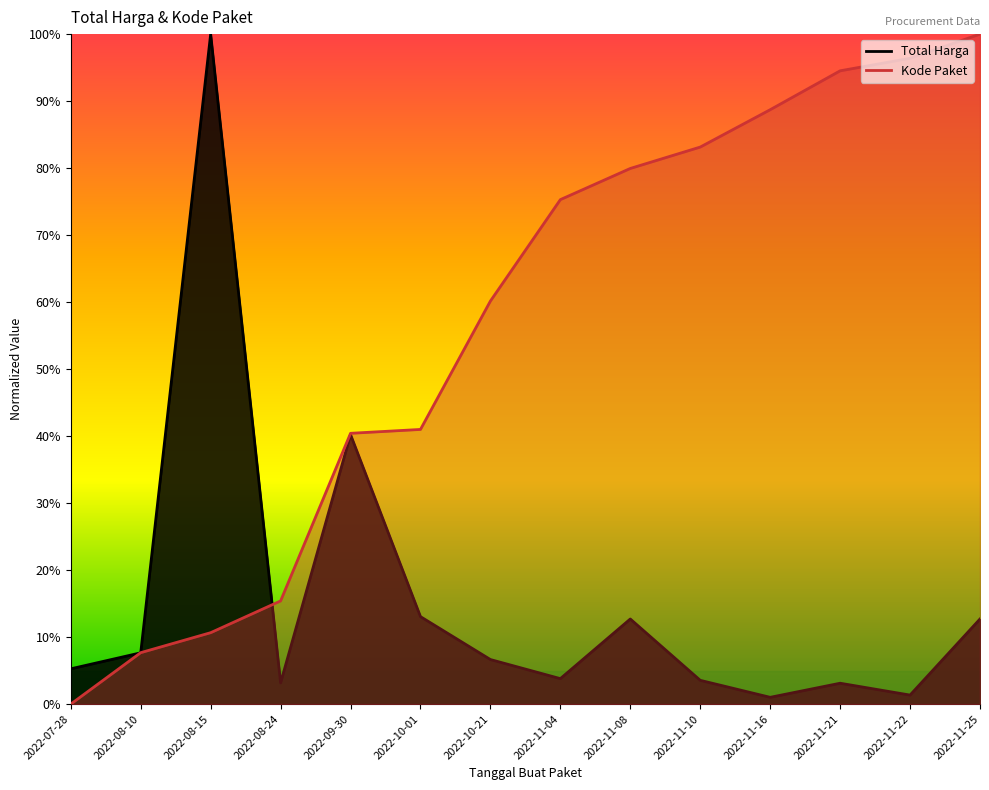

What is the average value of the Total Harga series?

0.2